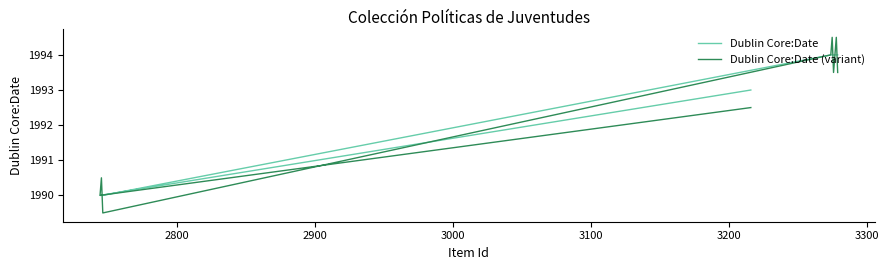

How many interior local valleys does the Dublin Core:Date (variant) series have?

3